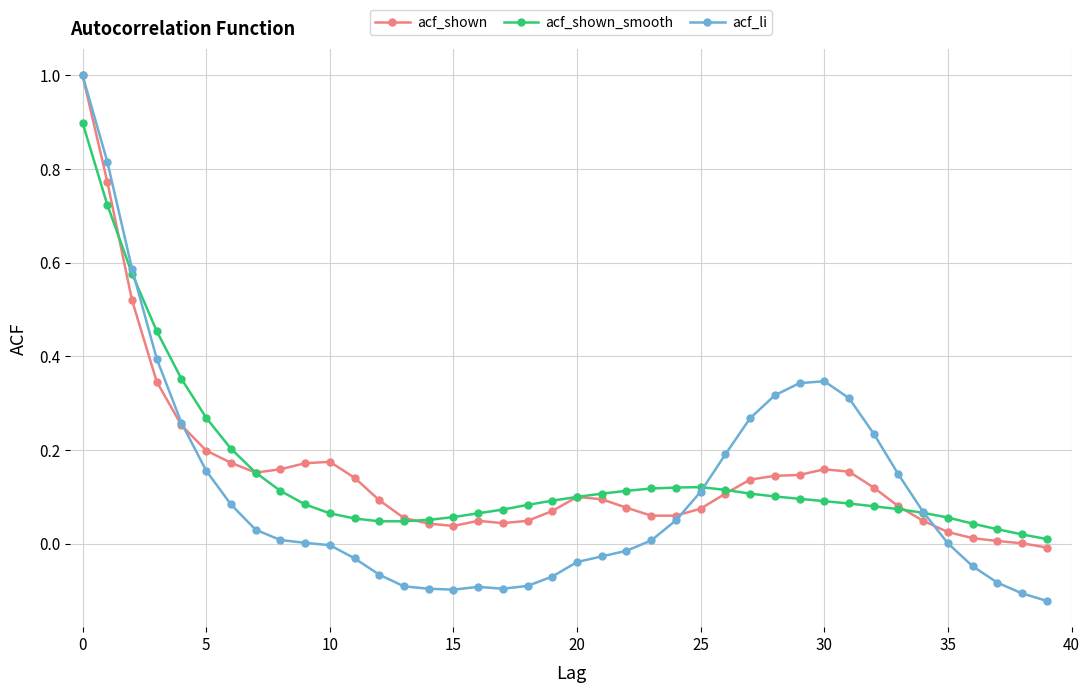

Which series has the widest spread of values?

acf_li